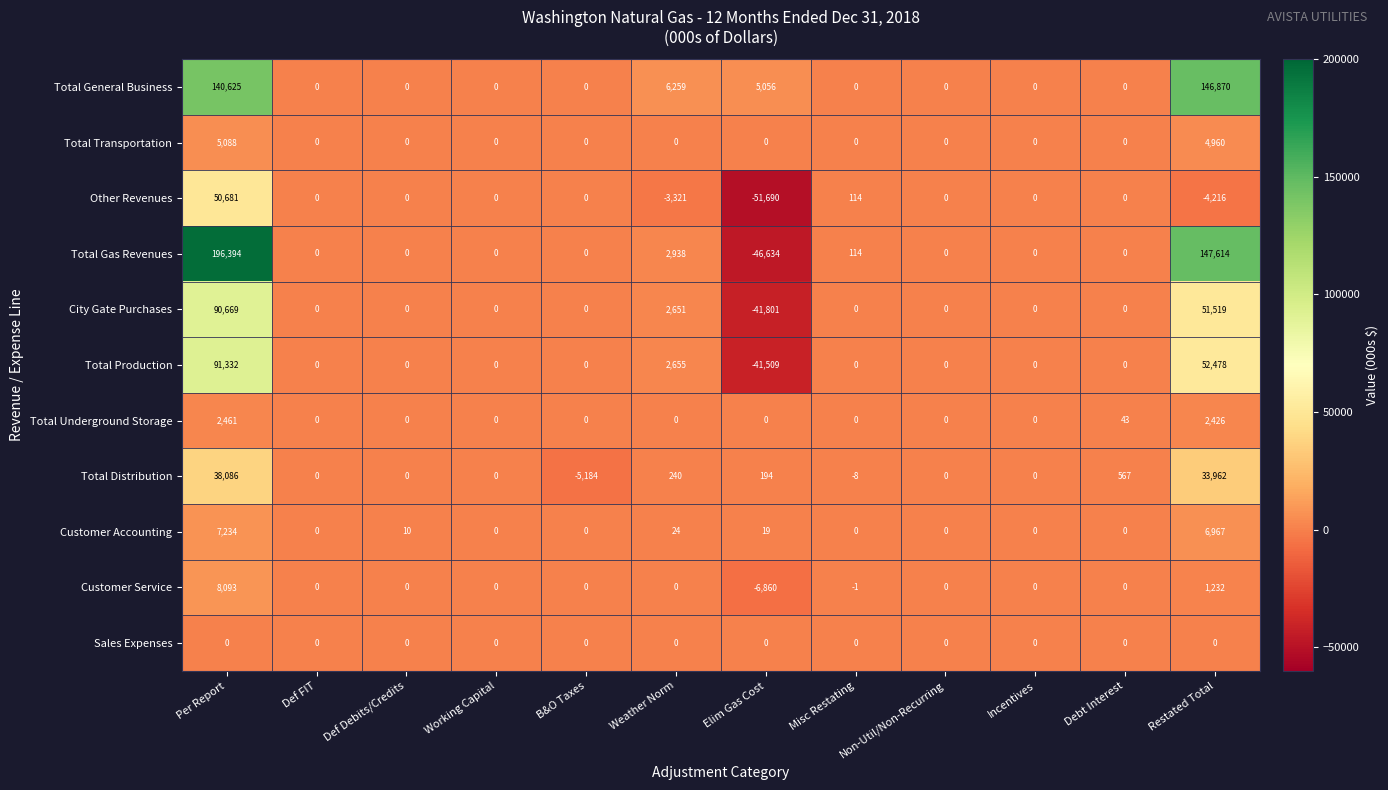

Which label corresponds to the largest value in the chart?

Per Report